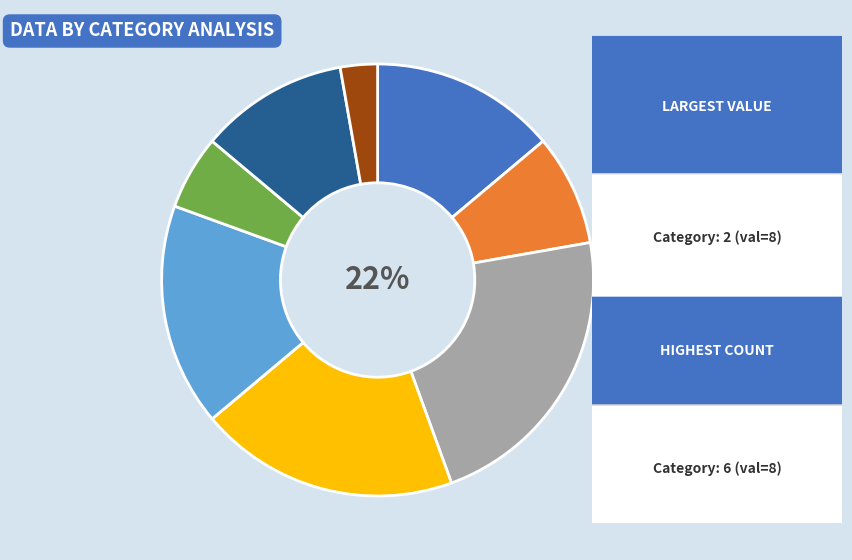

To the nearest percent, what is the difference between the 1 and 8 slice percentages?

3%